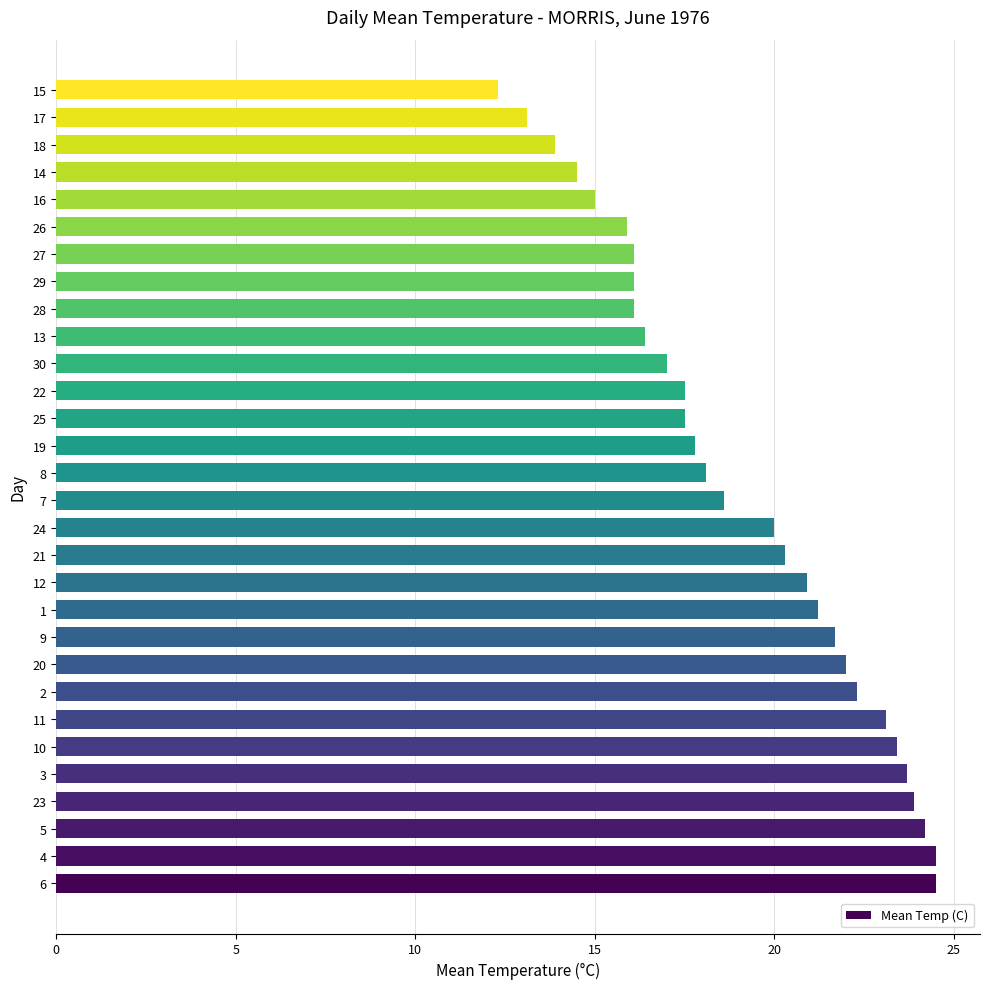

True or false: the data shows 21.7 at 9.

True